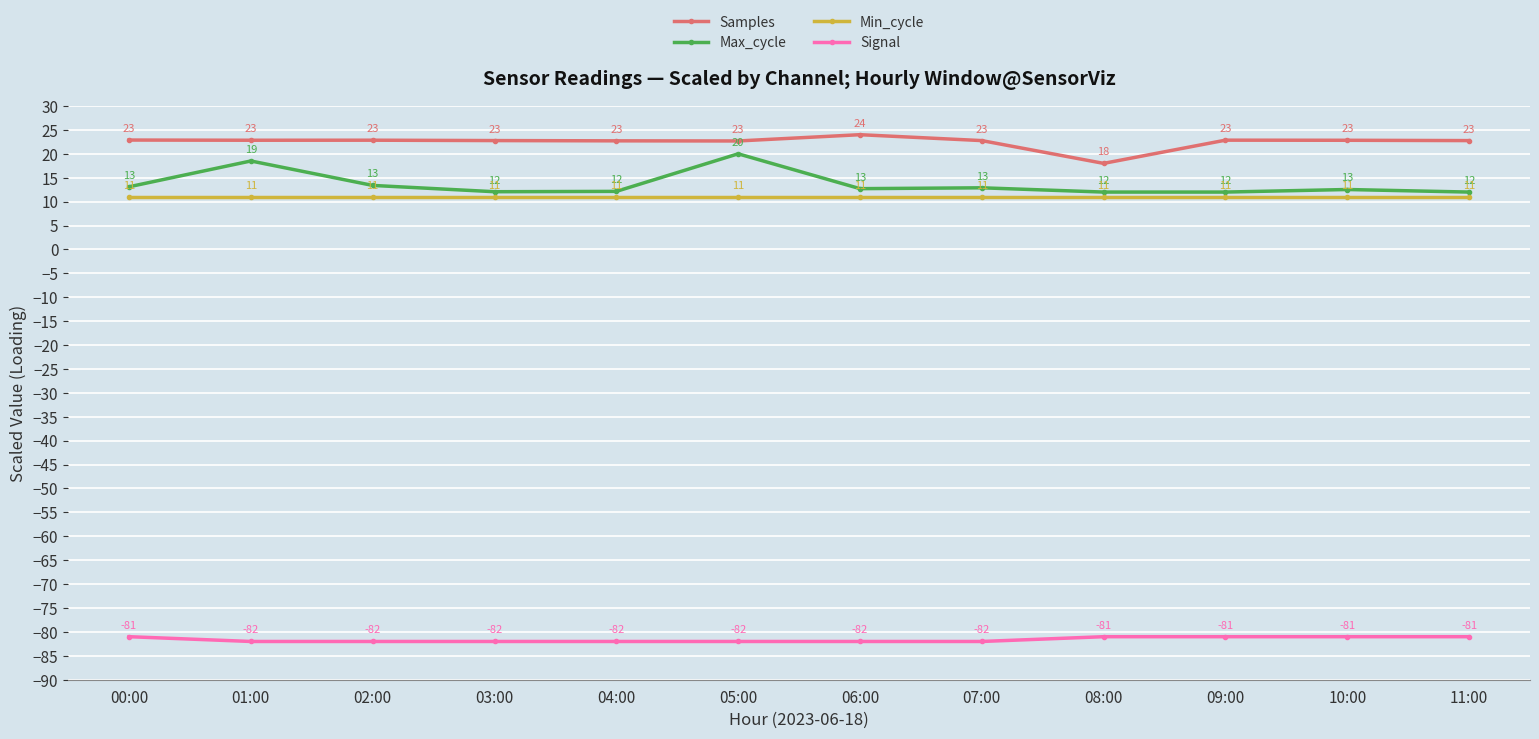

True or false: Max_cycle and Min_cycle intersect in this chart.

False